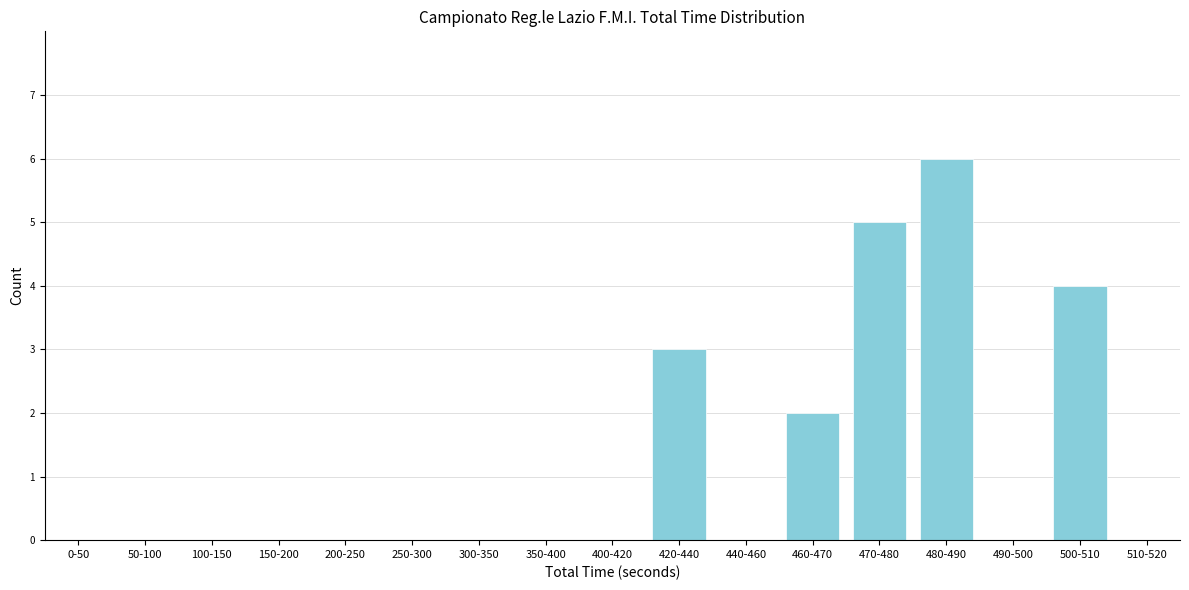

Reading right to left, extract all data points from this chart.

510-520=0	500-510=4	490-500=0	480-490=6	470-480=5	460-470=2	440-460=0	420-440=3	400-420=0	350-400=0	300-350=0	250-300=0	200-250=0	150-200=0	100-150=0	50-100=0	0-50=0